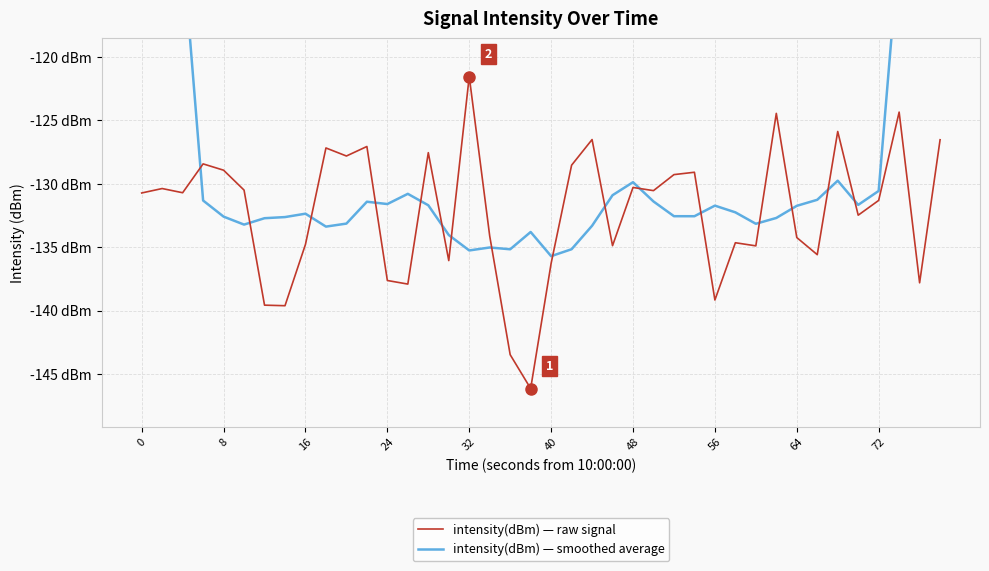

How many intersections are there between intensity(dBm) — raw signal and intensity(dBm) — smoothed average?

16